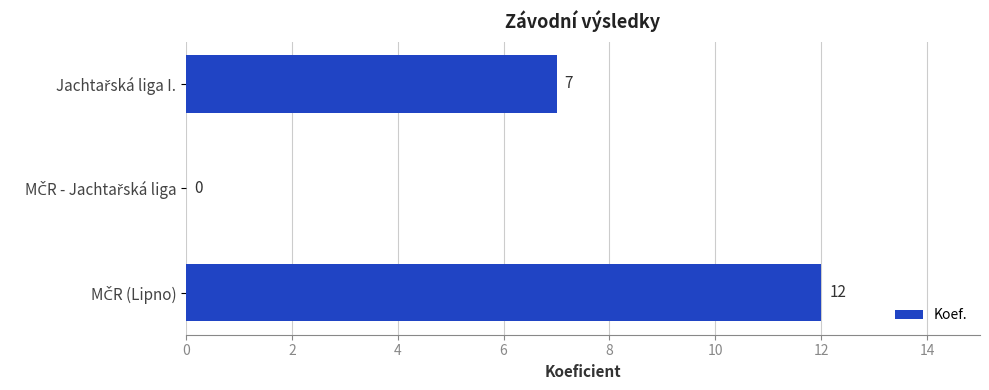

How many series are shown in this chart?

1